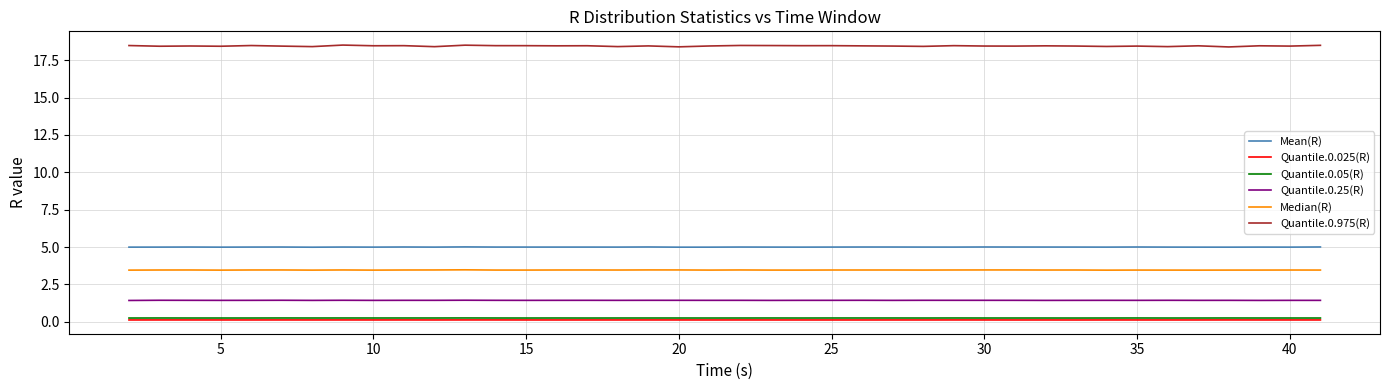

Which series has the widest spread of values?

Quantile.0.975(R)